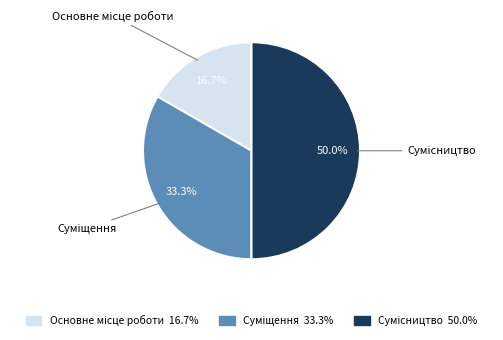

Which slice is the largest?

Сумісництво